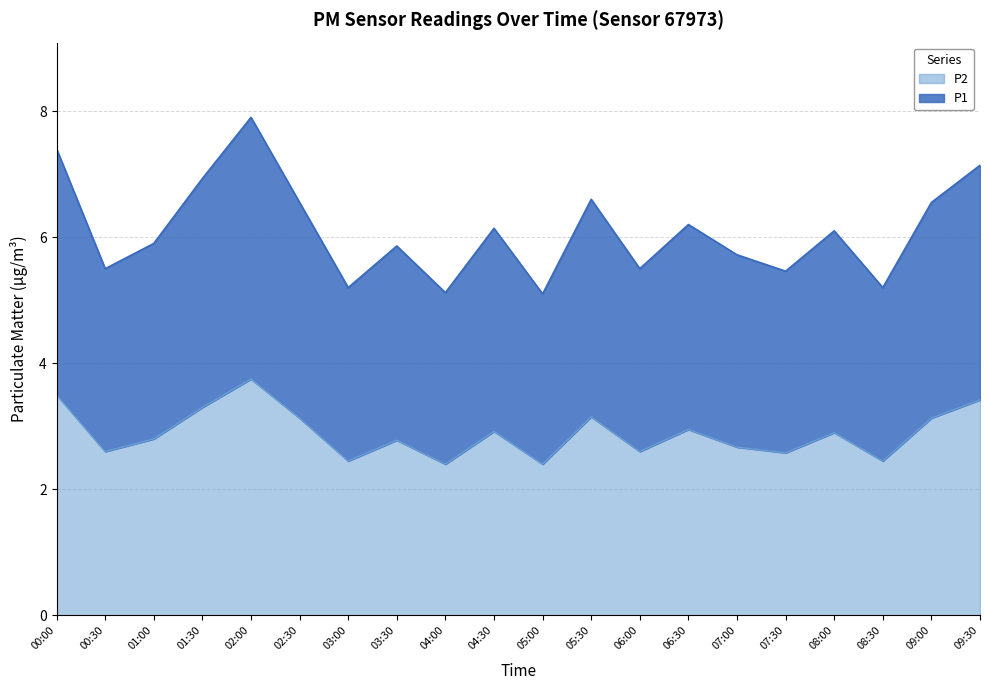

Between 09:00 and 07:30, which is larger?

09:00